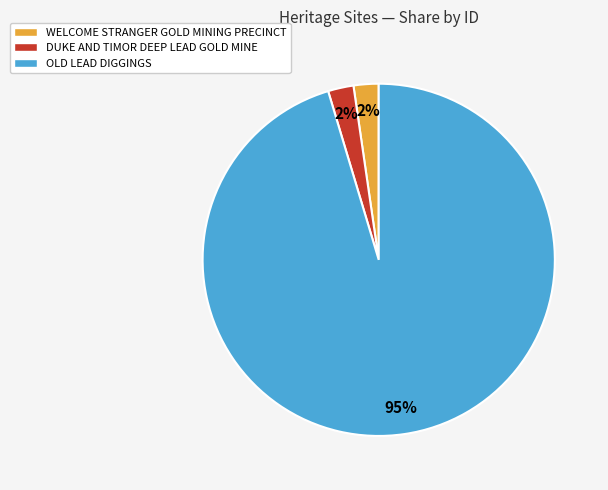

True or false: WELCOME STRANGER GOLD MINING PRECINCT accounts for 2% of the total.

True